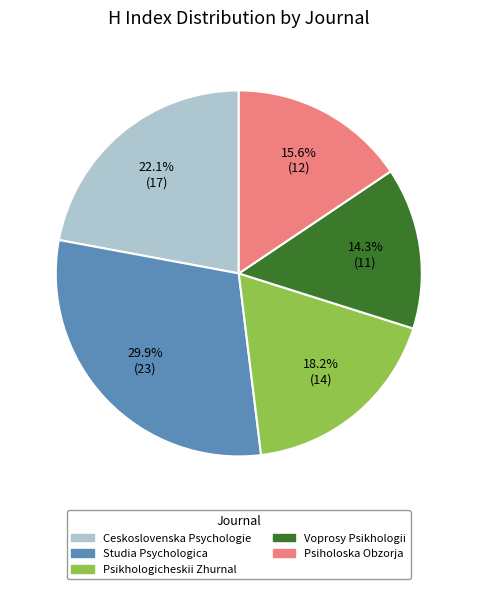

To the nearest percent, what is the combined percentage of Psikhologicheskii Zhurnal and Studia Psychologica?

48%